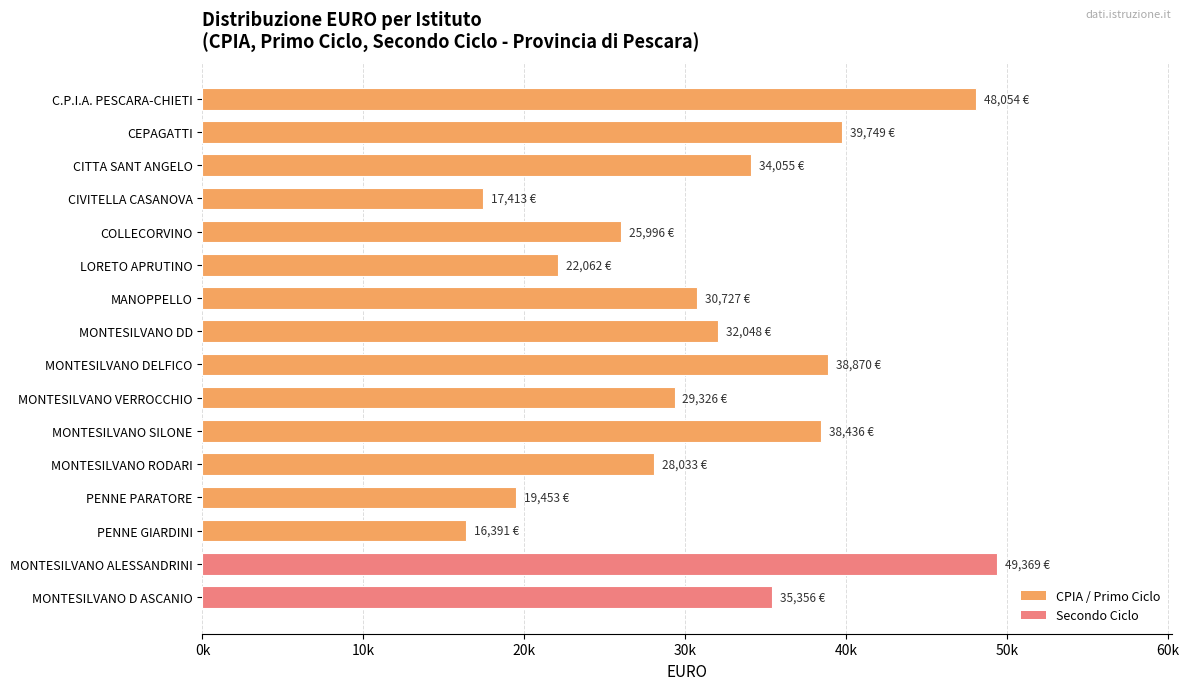

What is the sum of all values?

505337.6